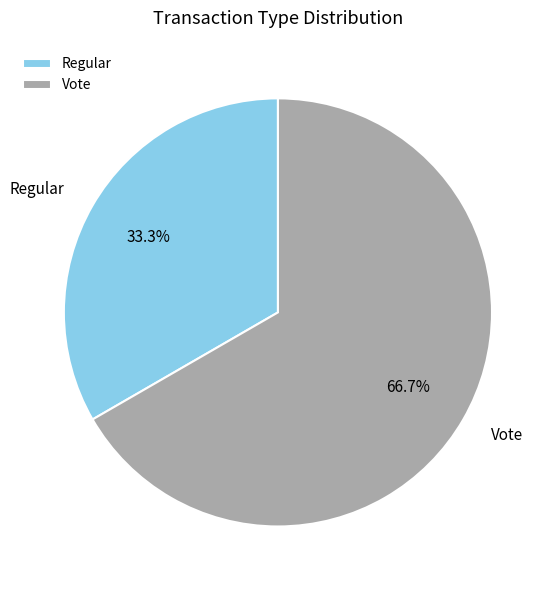

What percentage do Regular and Vote together represent?

100.0%